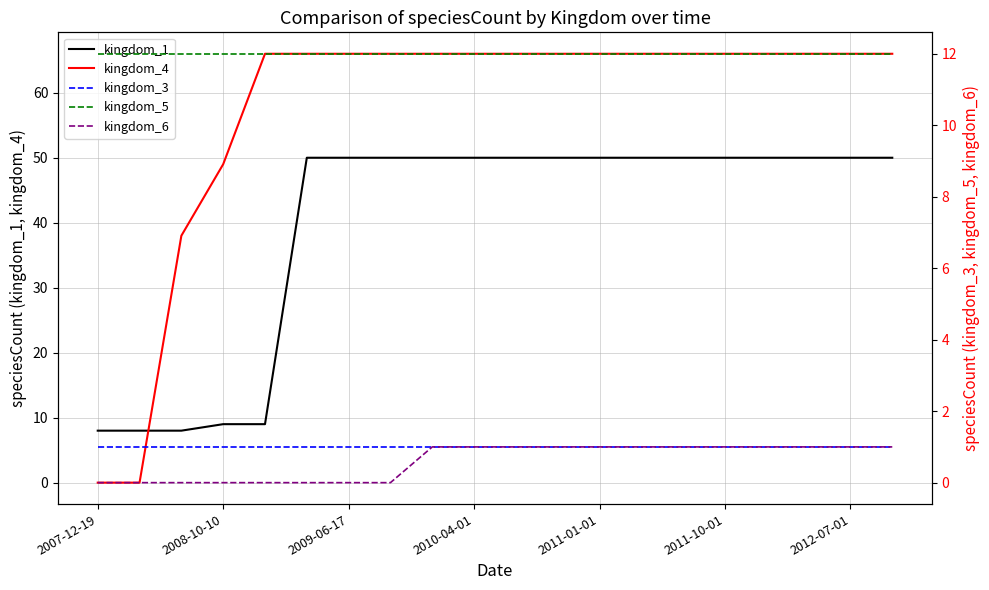

How many intersections are there between kingdom_4 and kingdom_1?

1